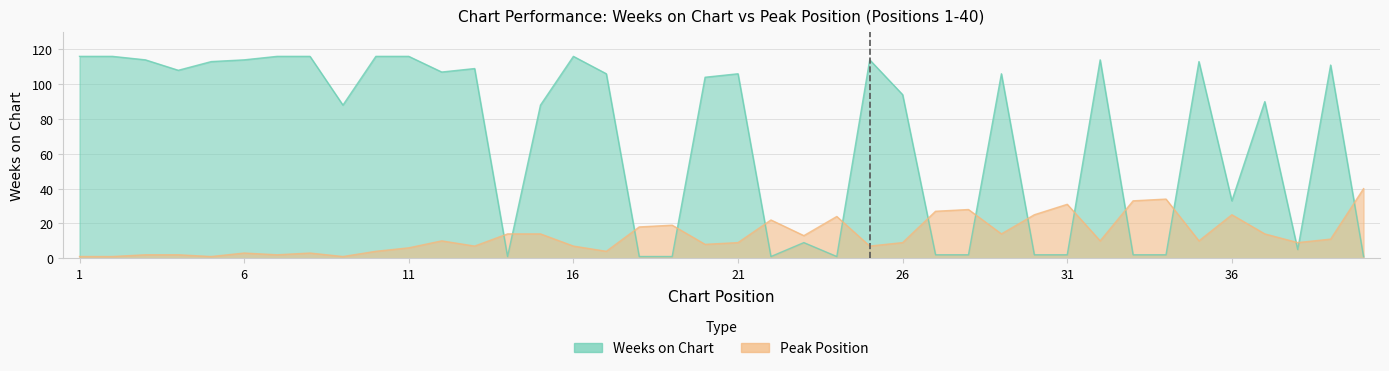

At 5, list the series in order from largest to smallest.

Weeks on Chart, Peak Position